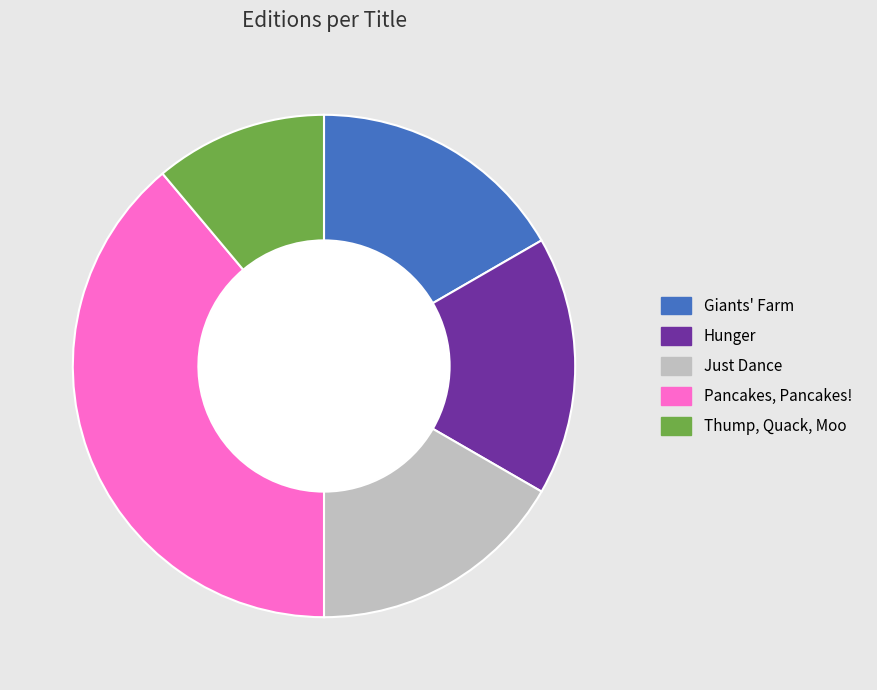

Combined, do Giants' Farm and Pancakes, Pancakes! account for over 50%?

Yes